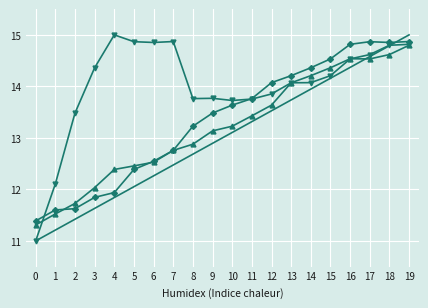

What is the greatest value displayed?

15.0